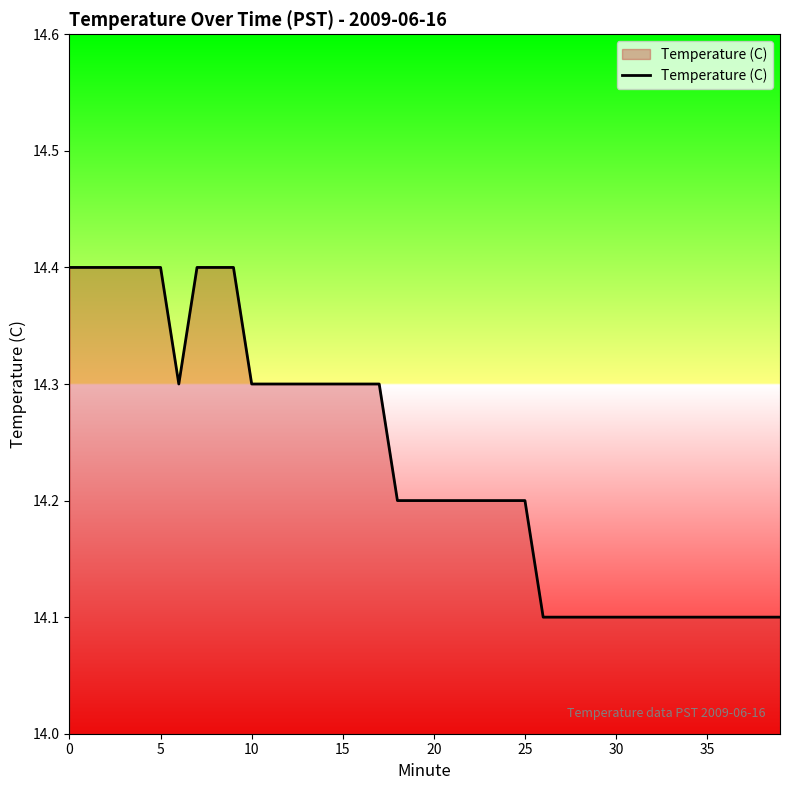

What is the difference between the maximum and minimum values?

0.3